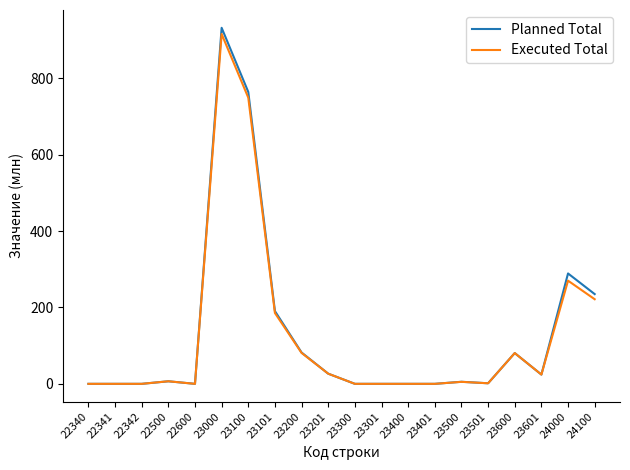

Which series has the largest range (max minus min)?

Planned Total